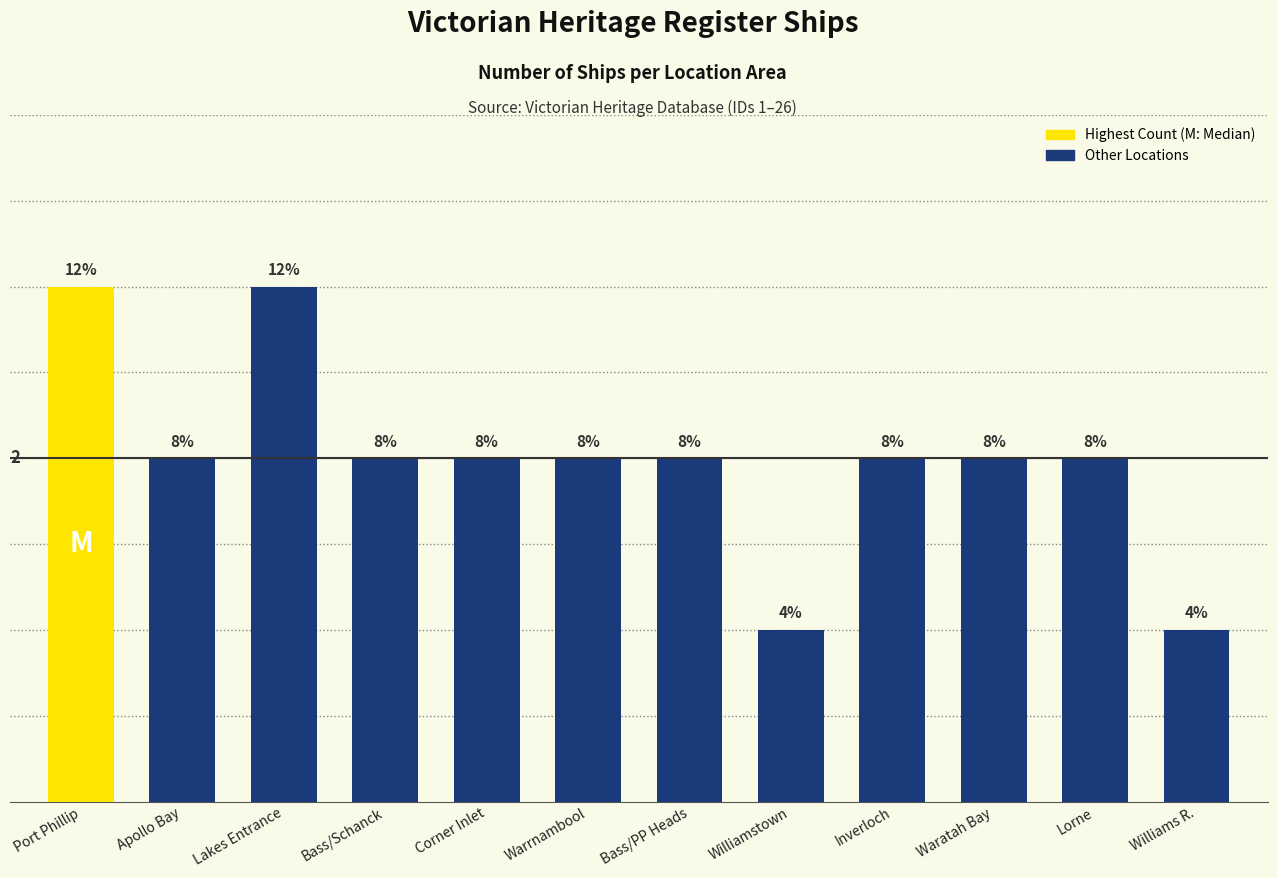

Approximately how many times larger is the value at Lorne compared to Lakes Entrance?

0.7